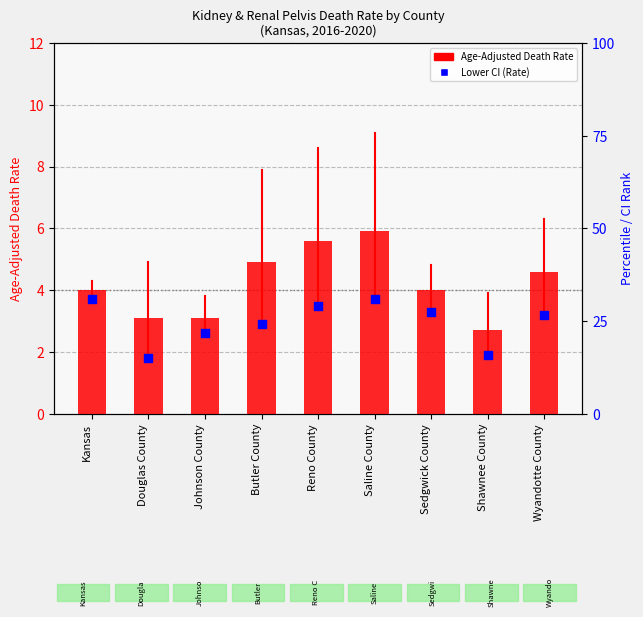

Which series contains the highest Y value?

Age-Adjusted Death Rate